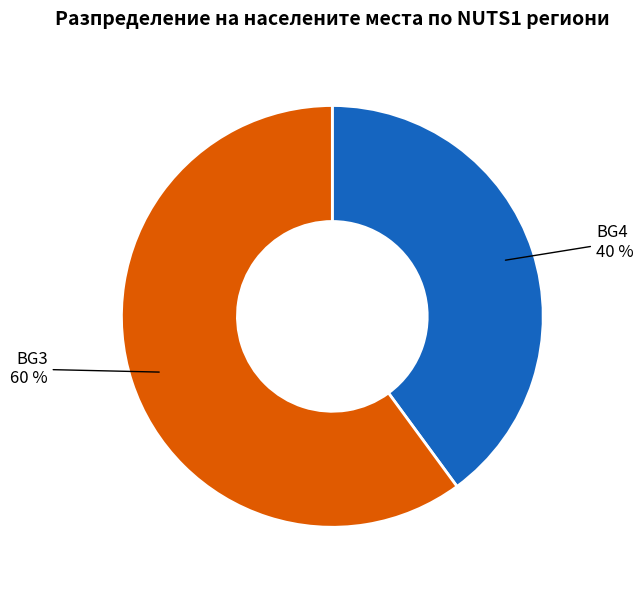

What percentage is the BG4 slice, to the nearest percent?

40%